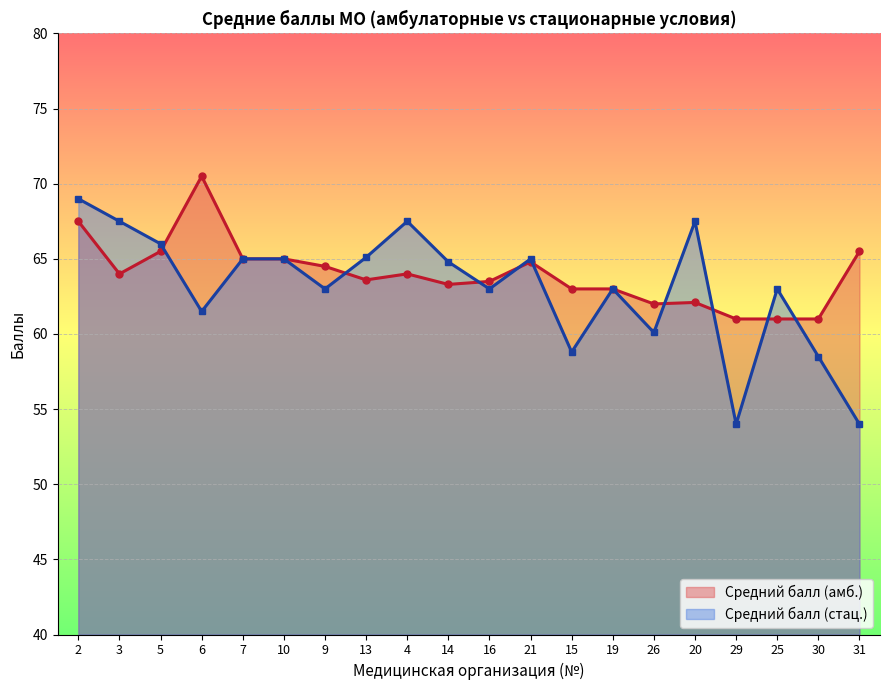

List the series in order of their peak value, lowest first.

Средний балл (стац.), Средний балл (амб.)